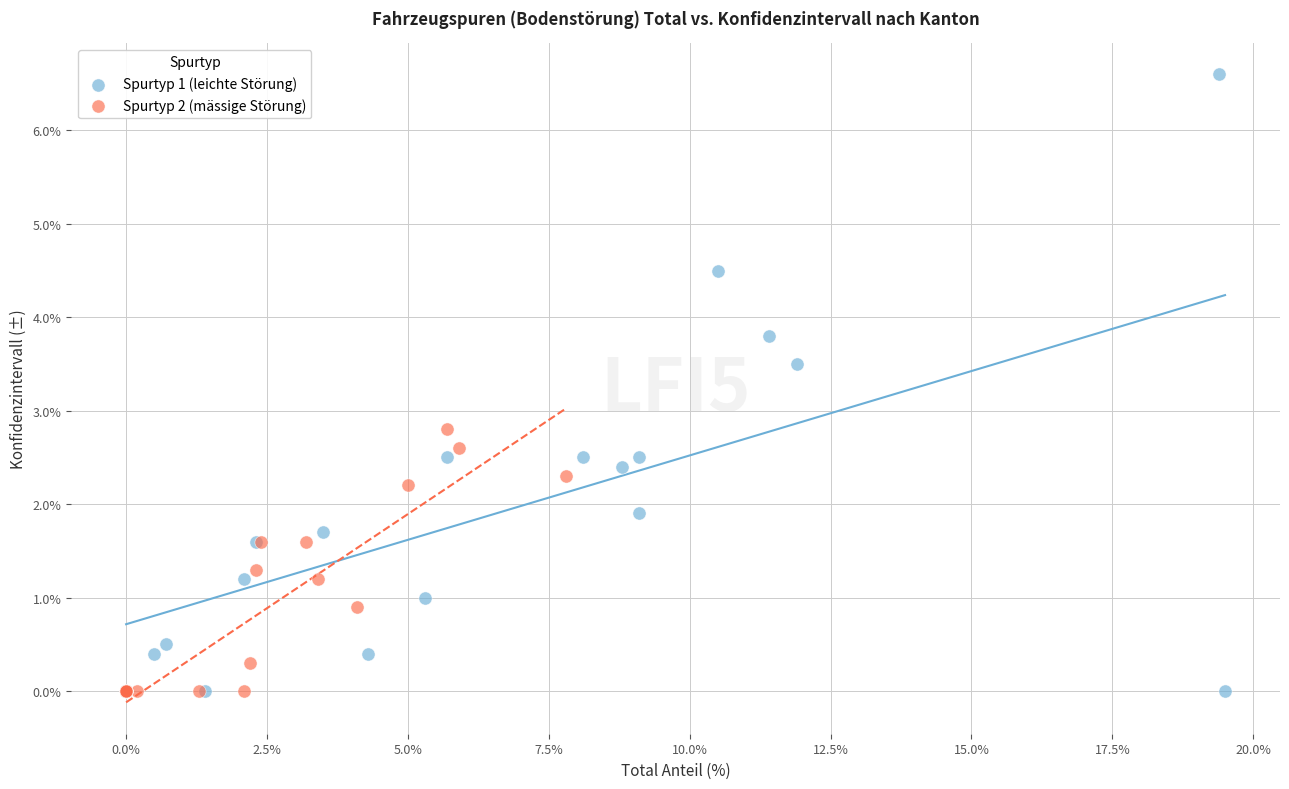

Which series has the largest Y range (max minus min)?

Spurtyp 1 (leichte Störung)